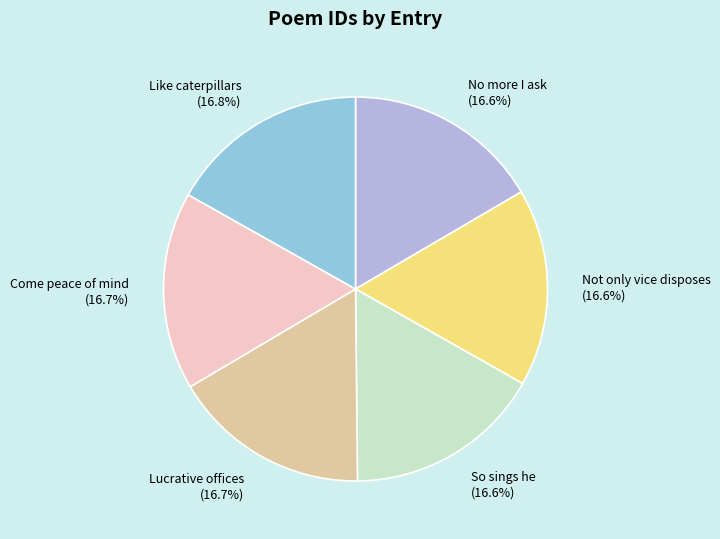

How much of the chart is everything except No more I ask?

83.4%